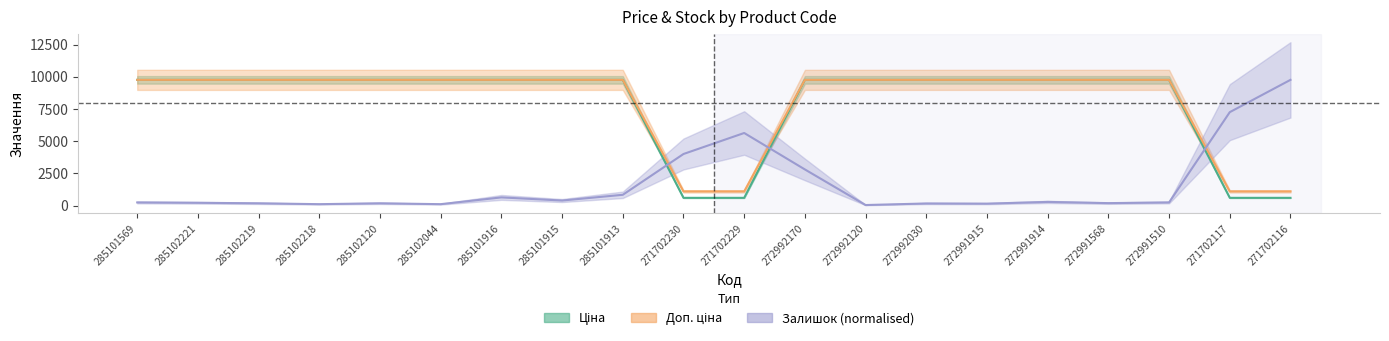

What are all the series names shown in the legend?

Ціна, Доп. ціна, Залишок